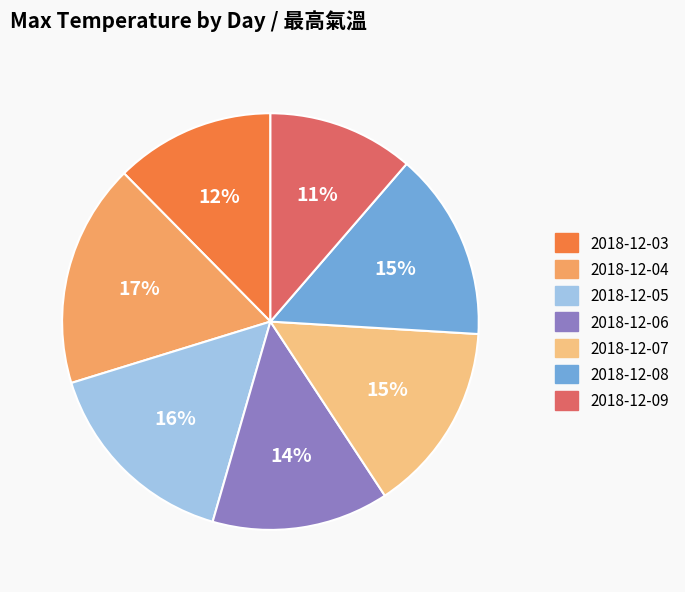

Which category has the smallest portion of the pie?

2018-12-09